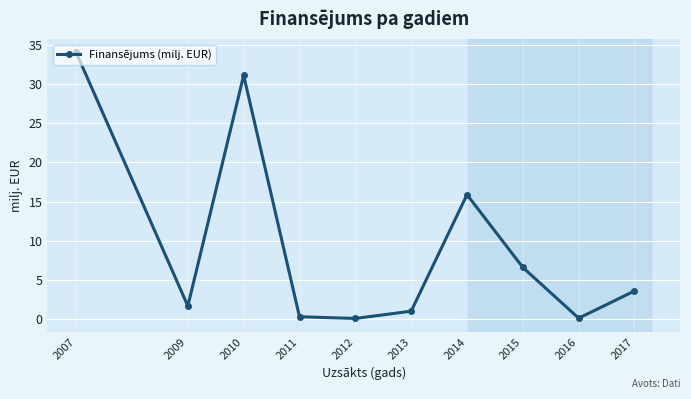

What is the change in value from 2013 to 2014?

+14.8